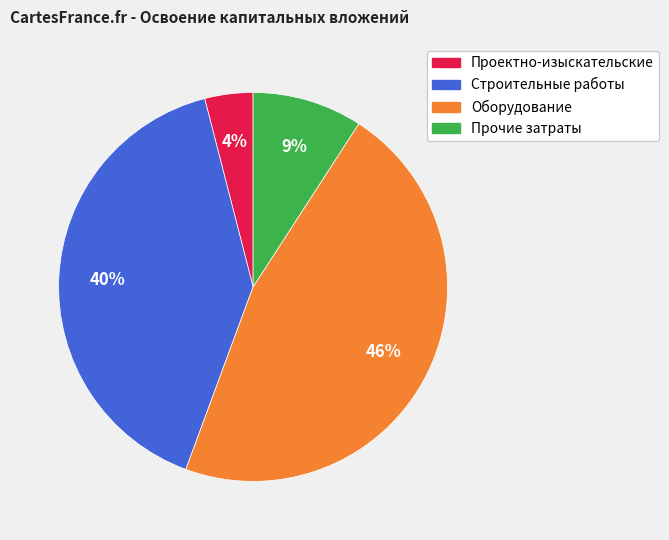

How many segments does this pie chart have?

4